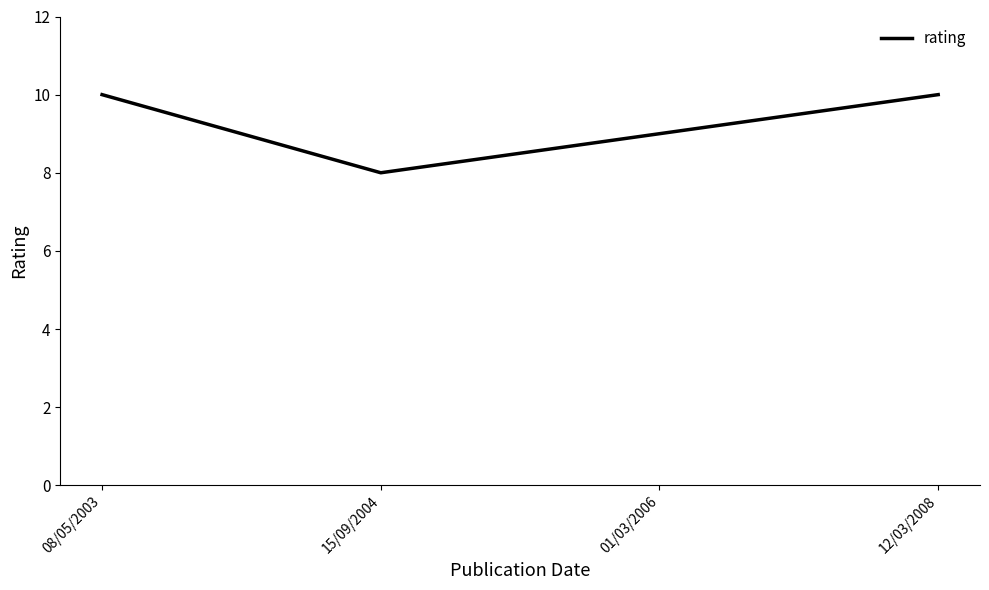

What position from the left is 15/09/2004?

2